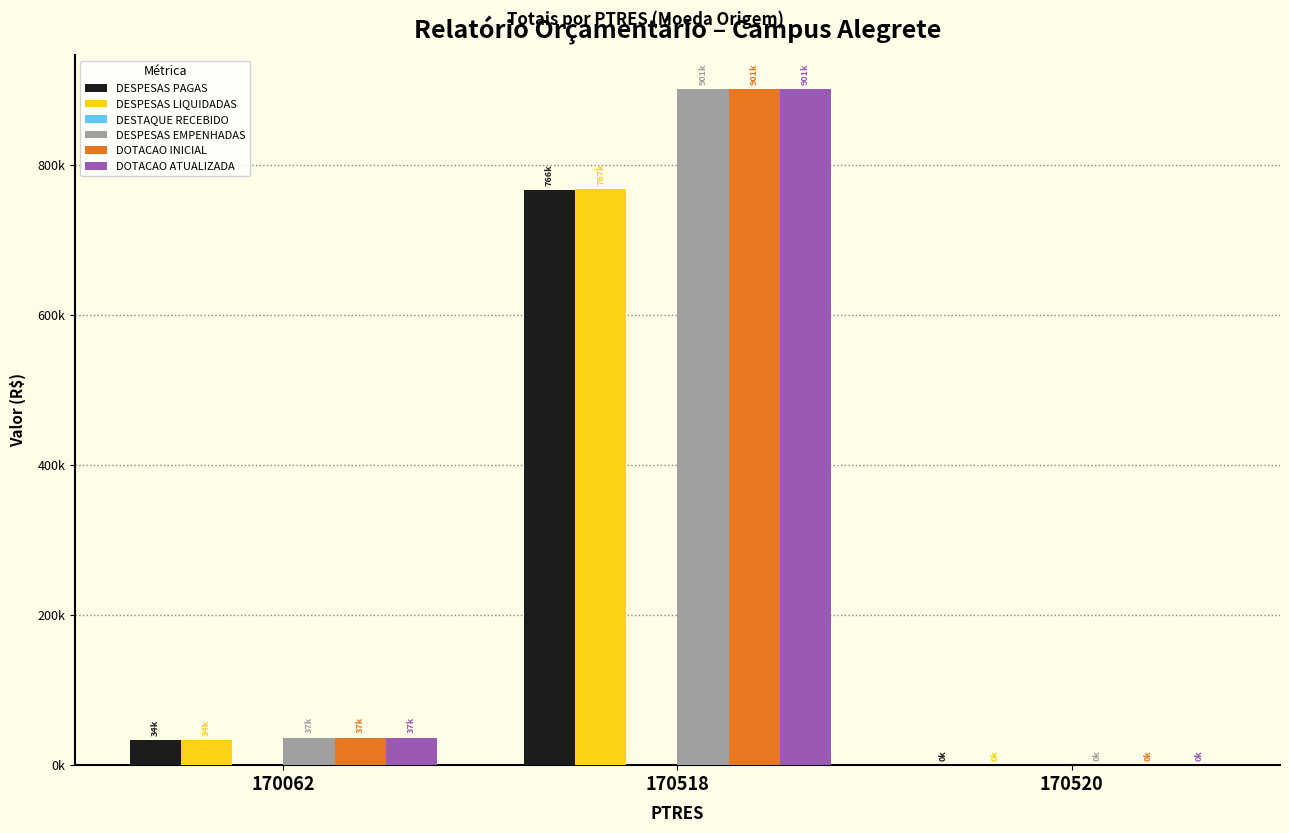

Are the bars grouped side by side (vs. stacked)?

Yes